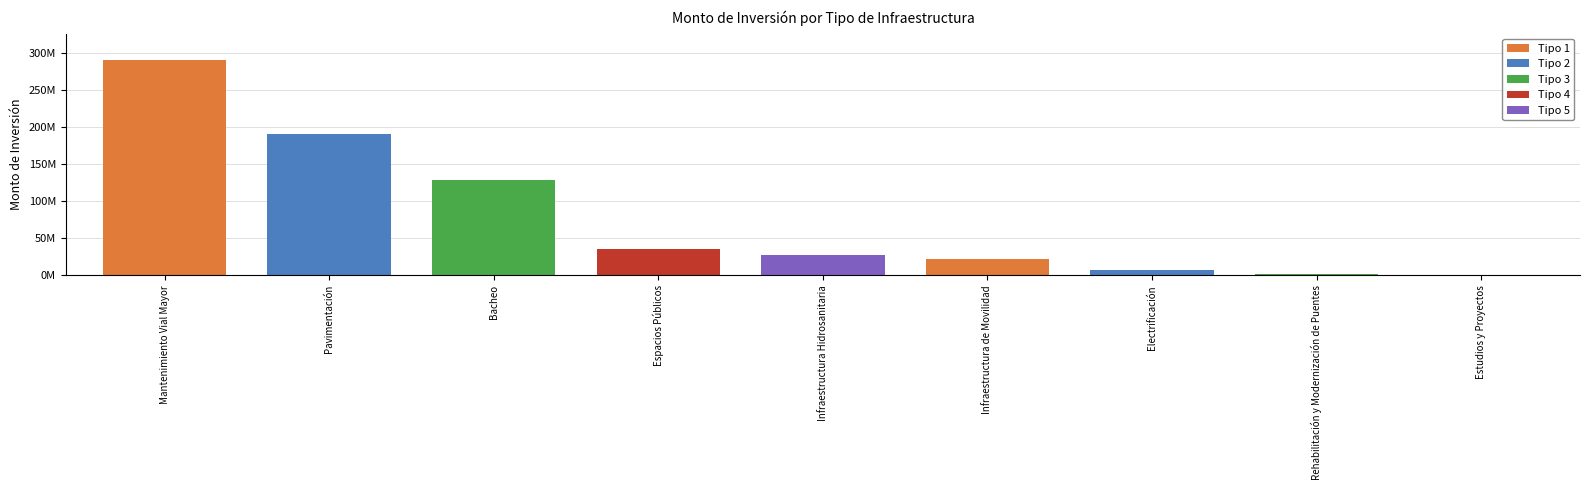

Rank the categories by value from lowest to highest.

Estudios y Proyectos, Rehabilitación y Modernización de Puentes, Electrificación, Infraestructura de Movilidad, Infraestructura Hidrosanitaria, Espacios Públicos, Bacheo, Pavimentación, Mantenimiento Vial Mayor